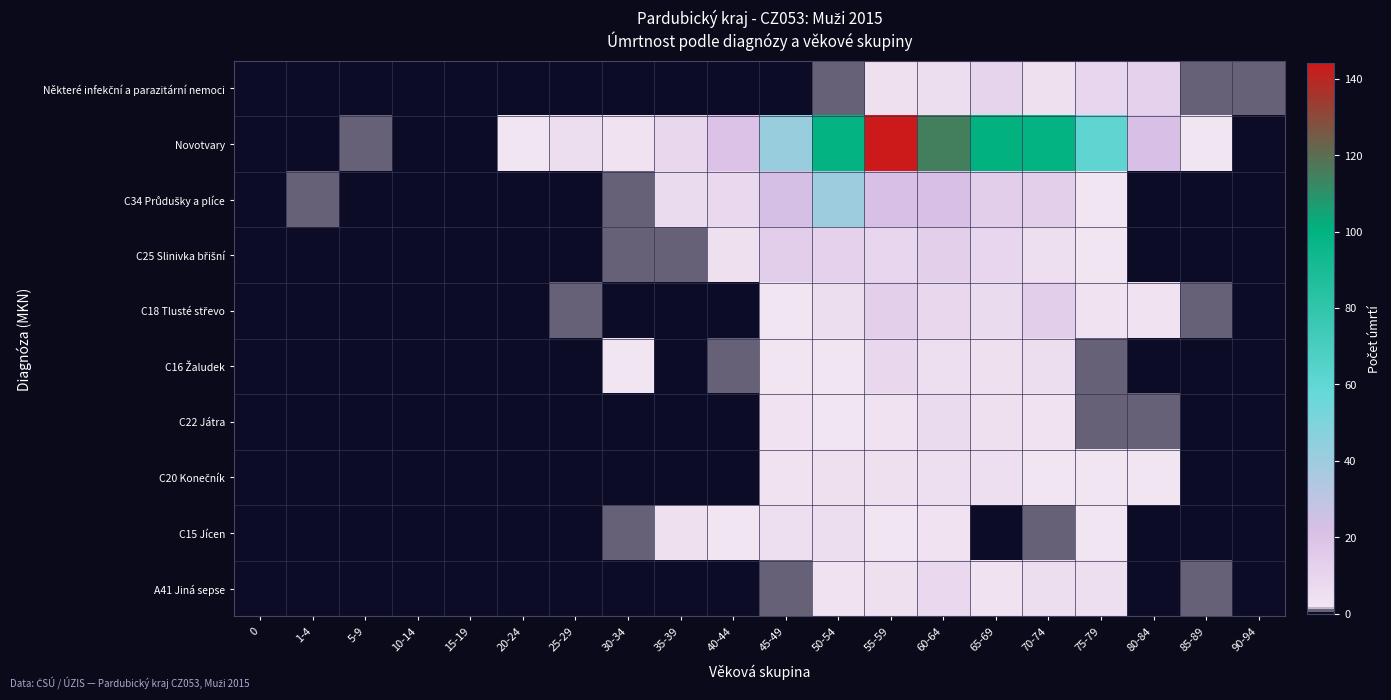

Which series changed the most between 0 and 1-4?

C34 Průdušky a plíce